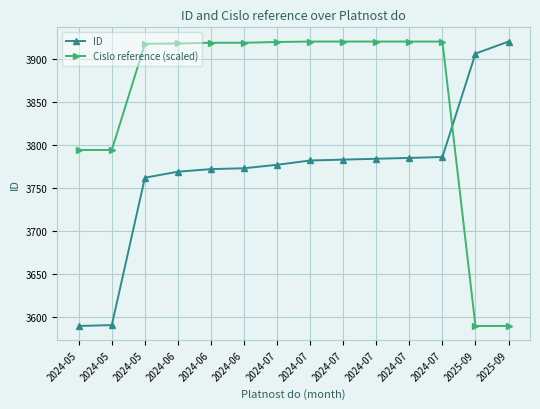

What are all the series names shown in the legend?

ID, Cislo reference (scaled)